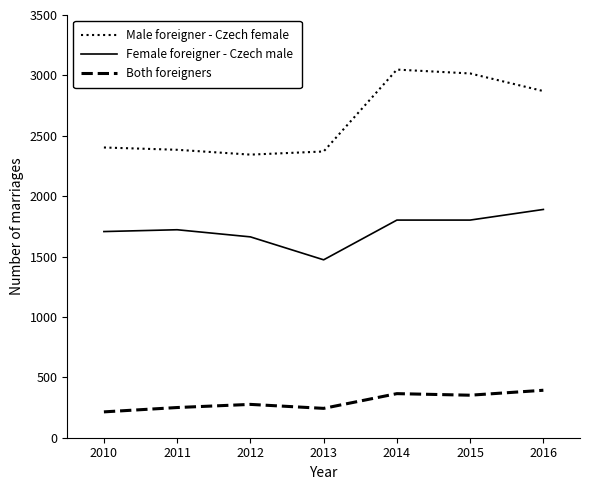

What is the sum of the Male foreigner - Czech female values at 2015 and 2011?

5400